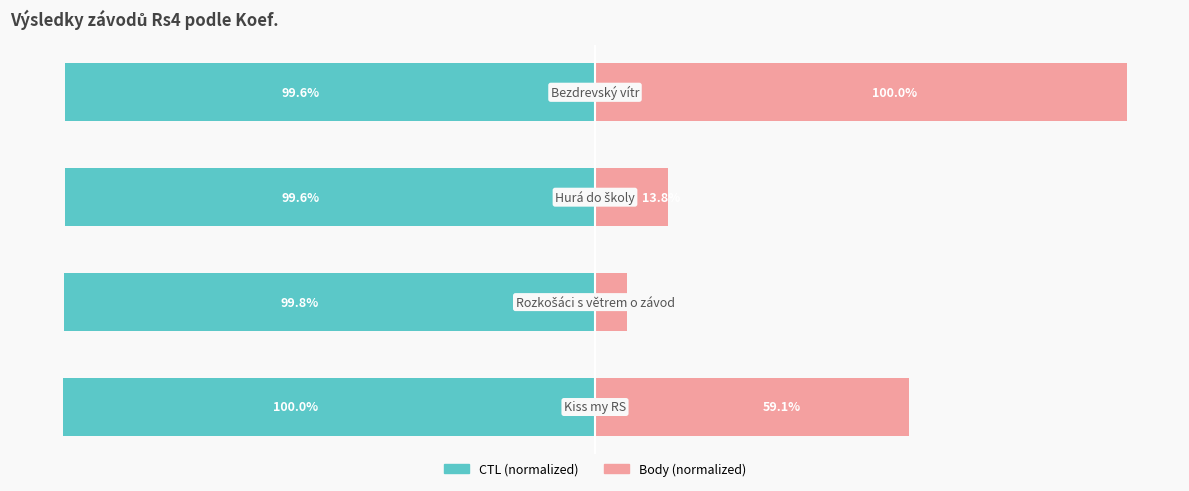

What is the approximate value of Body at 1?

6.0